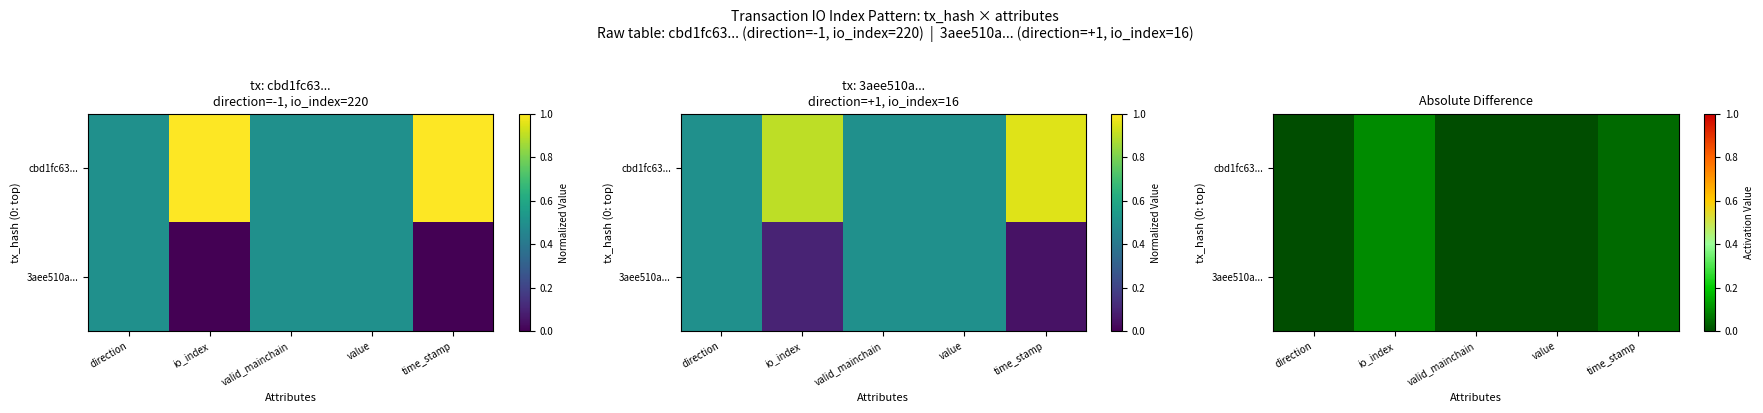

How many categories are shown in the chart?

5